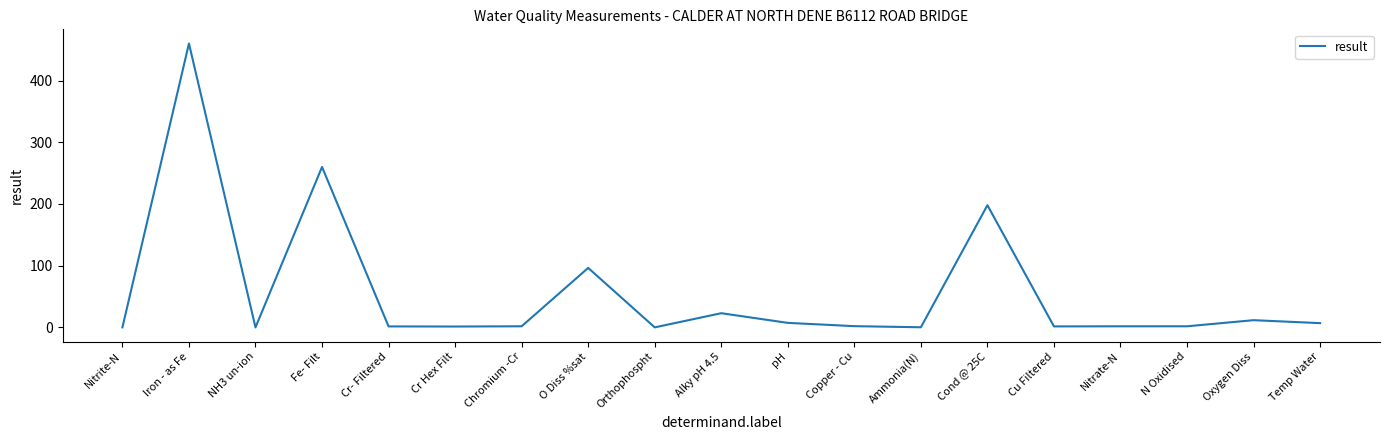

Which label corresponds to the largest value in the chart?

Iron - as Fe